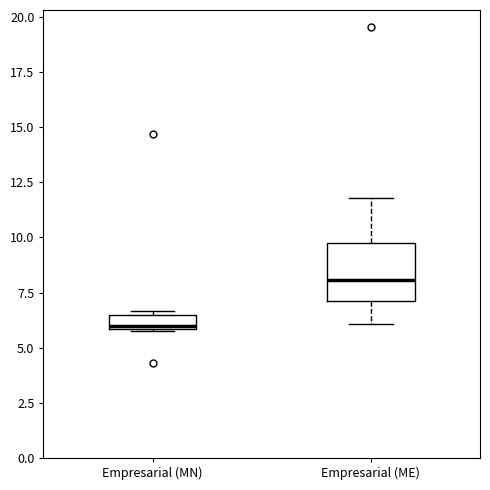

Where is the lower edge of the box for Empresarial (MN) on the y-axis? The values are not printed on the chart, so give them approximately, as read against the axis.

6.0